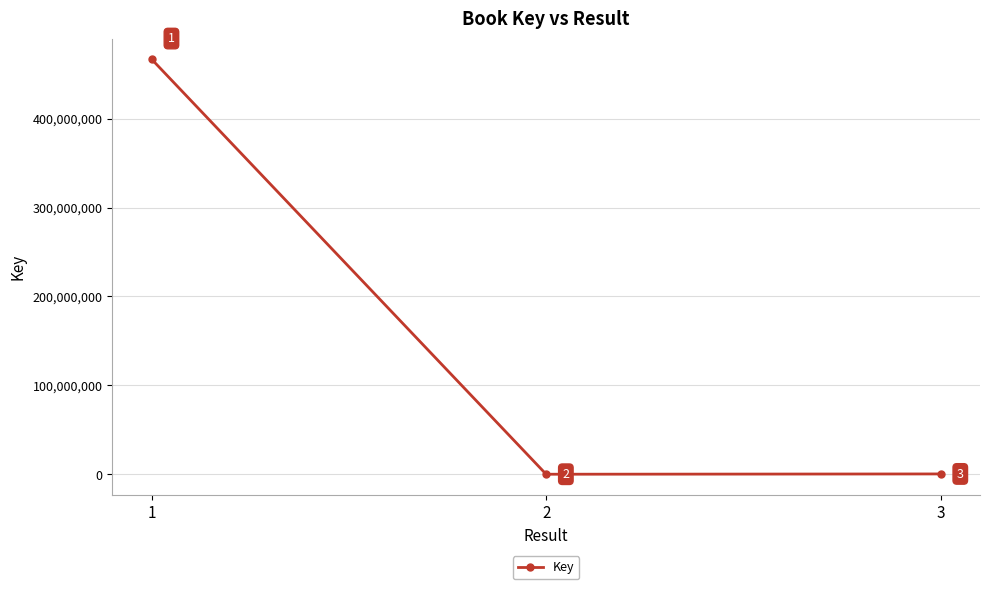

Rank the categories by value from highest to lowest.

1, 3, 2